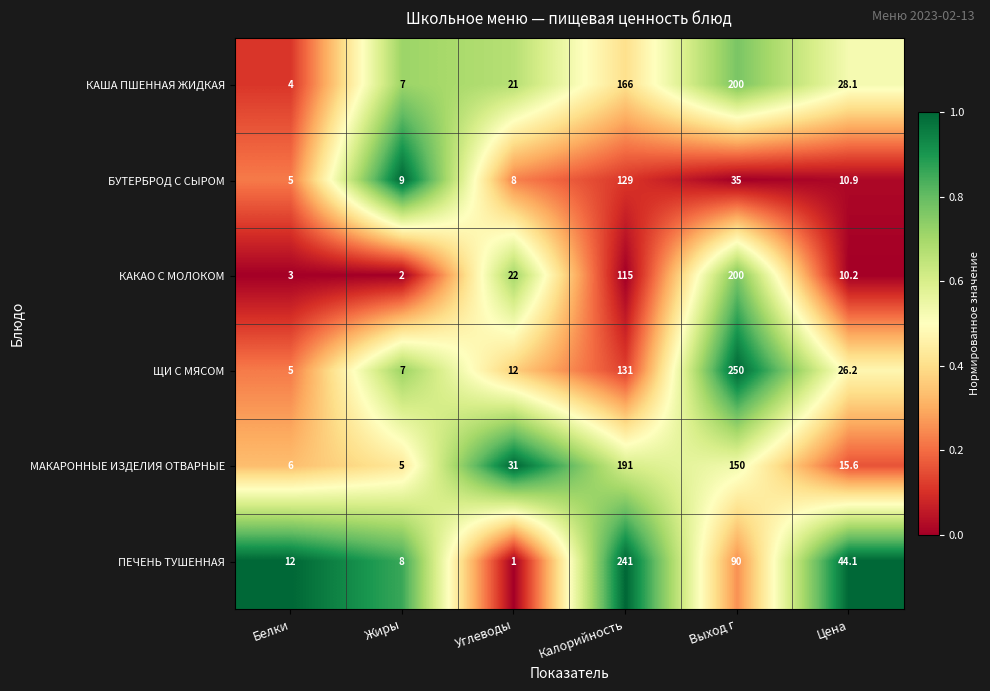

What is the spread (max minus min) of values at Углеводы?

30.0